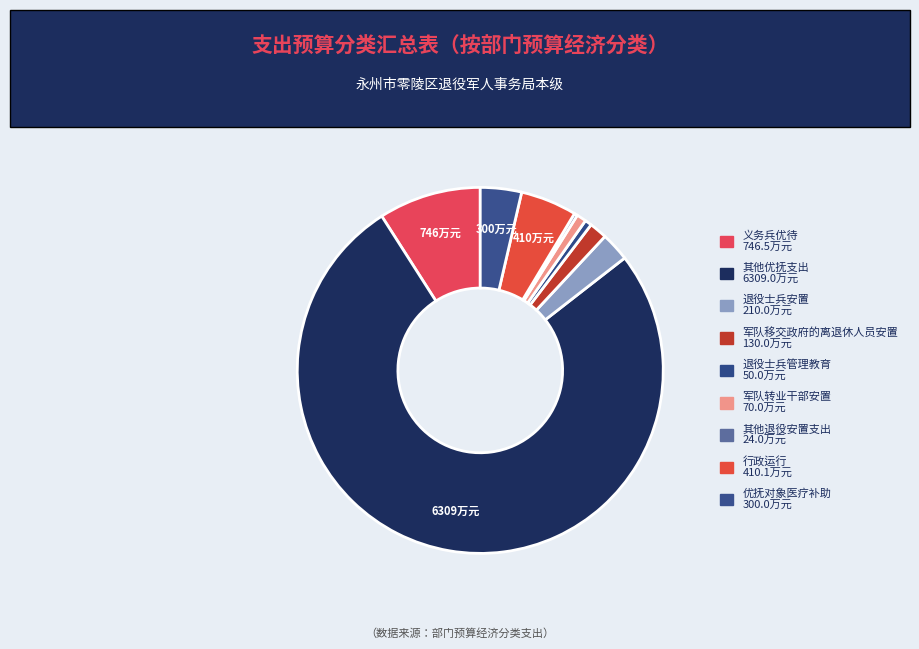

Count the number of slices in the pie.

9